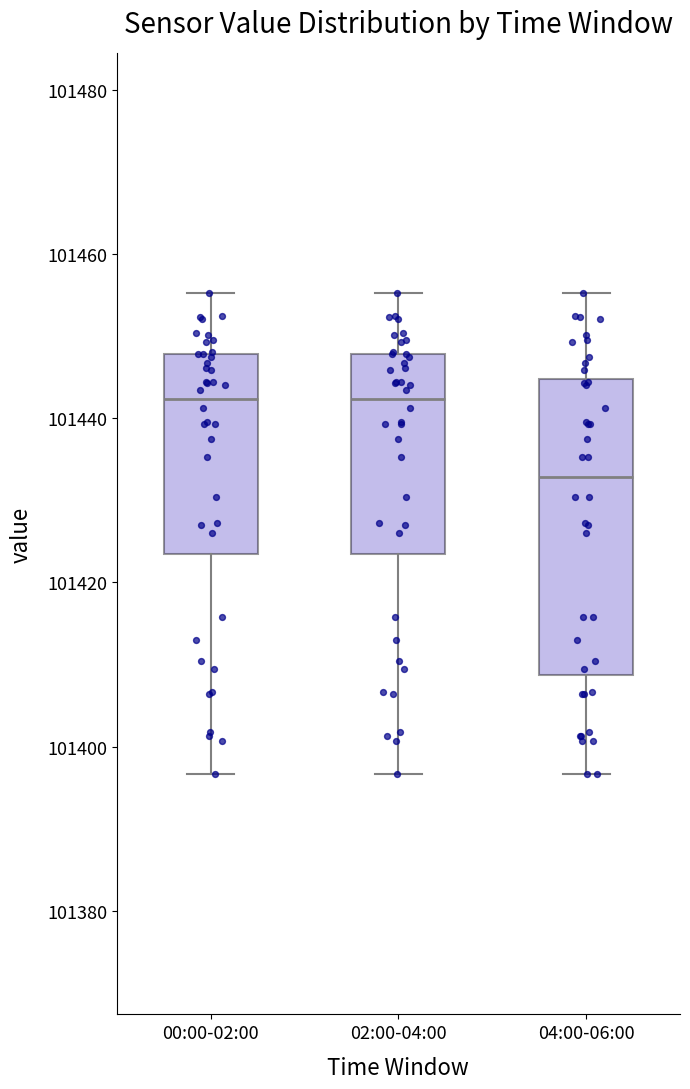

Reading left to right, read every box against the y-axis: the position of its median line, the range the box covers, and the ends of its whiskers. The values are not printed on the chart, so give them approximately, as read against the axis.

00:00-02:00: median 101442, box 101424 to 101448, whiskers 101396 to 101456
02:00-04:00: median 101442, box 101424 to 101448, whiskers 101396 to 101456
04:00-06:00: median 101432, box 101408 to 101444, whiskers 101396 to 101456